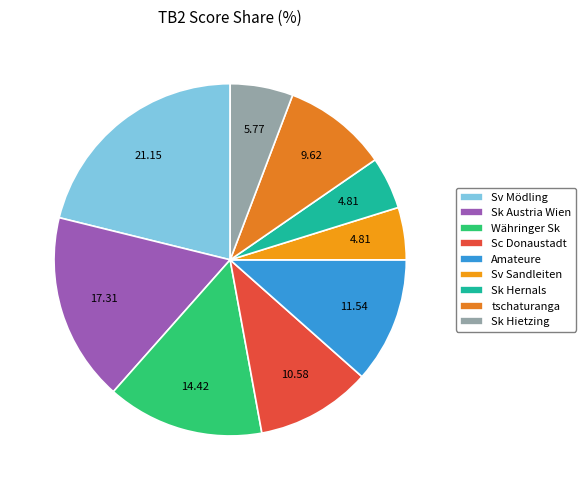

To the nearest percent, what is the combined percentage of Sv Mödling and Sc Donaustadt?

32%